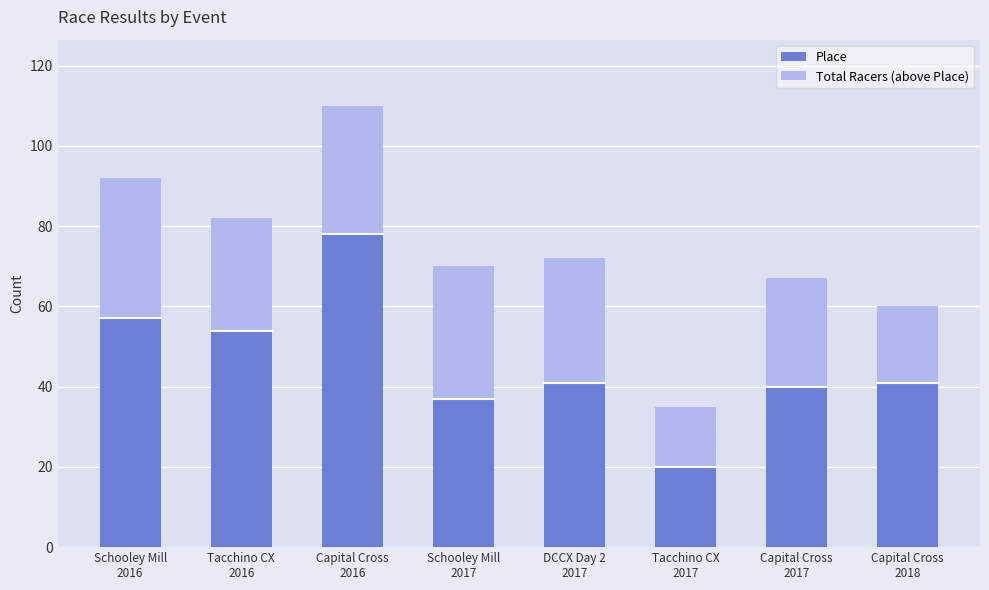

What is the average value of the Place series?

46